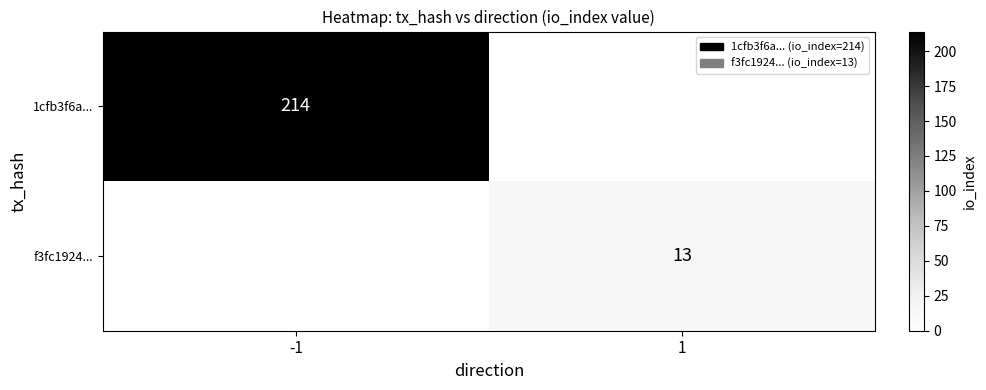

What is the total value across all series at -1?

214